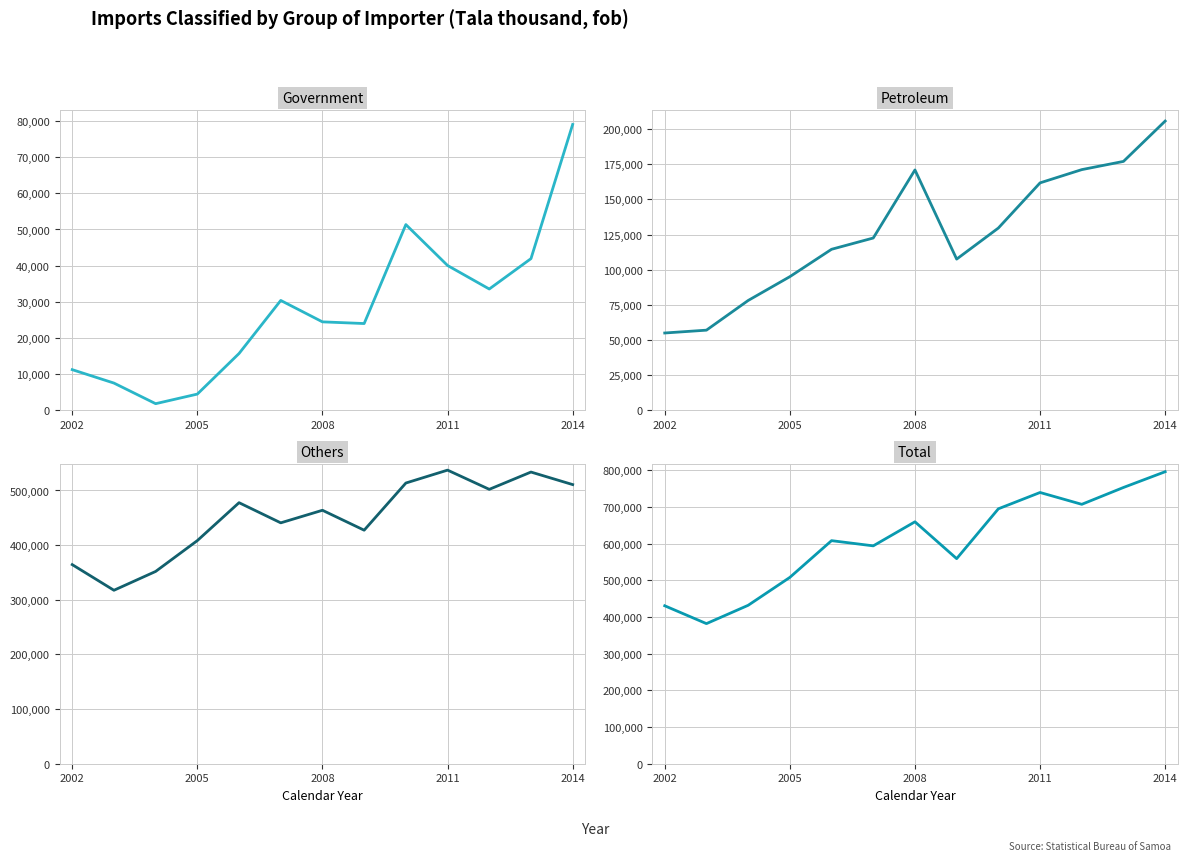

Is the value of Petroleum at 7 greater than the value of Others at 2008?

No